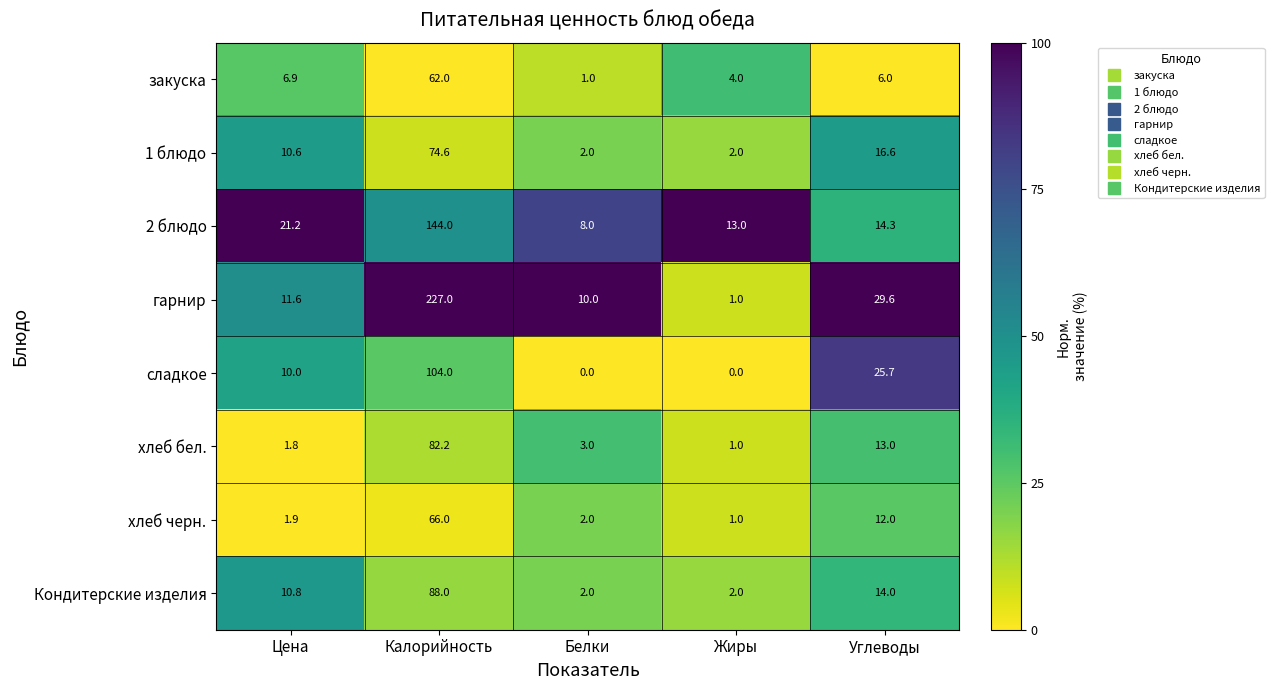

Is it true that хлеб бел. equals 82.2 at Калорийность?

True